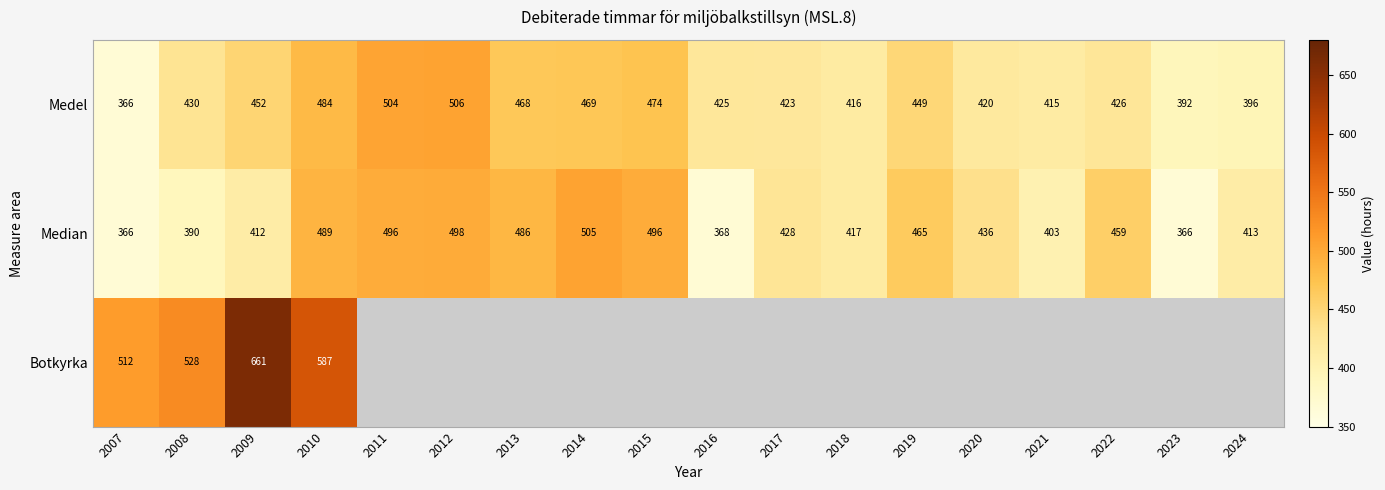

Between 2014 and 2012, which is larger?

2012